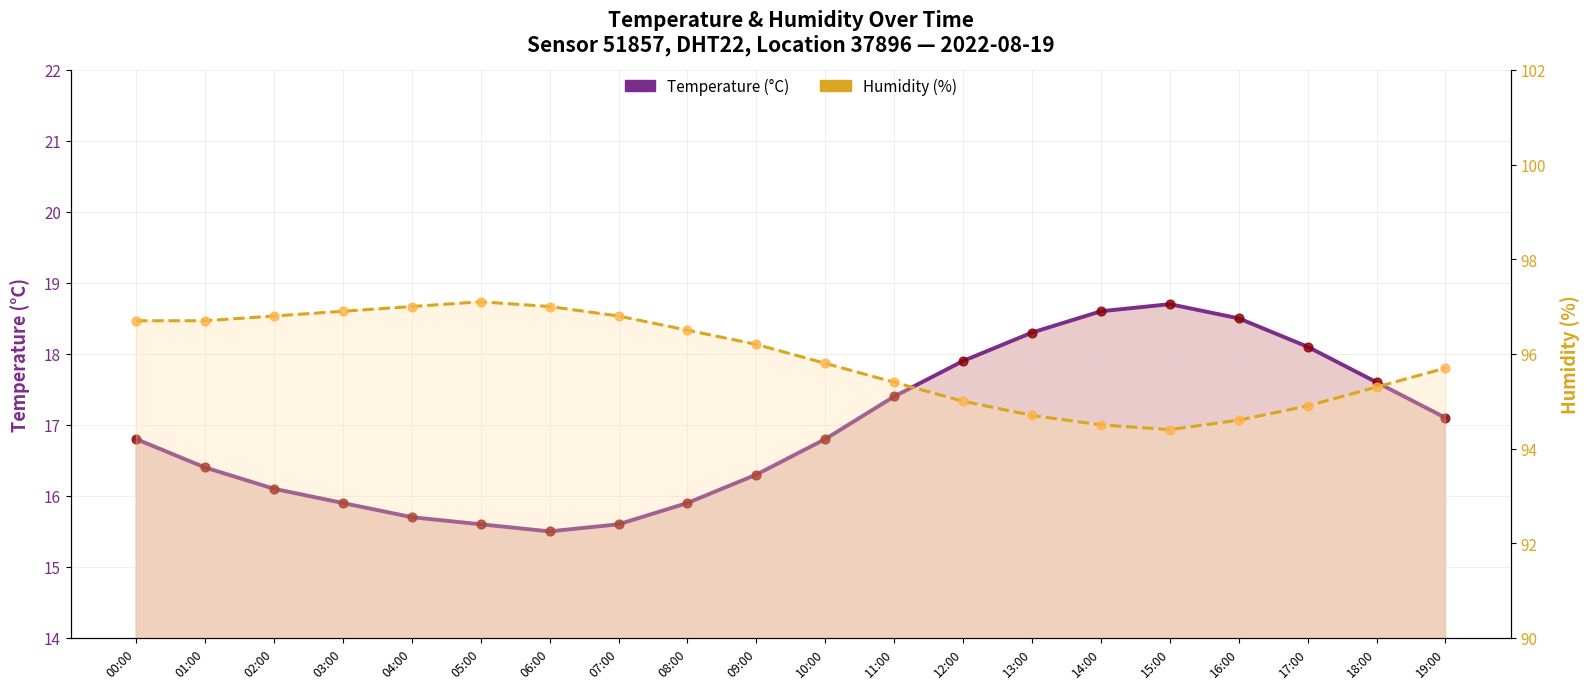

What is the total value across all series at 14:00?

113.1